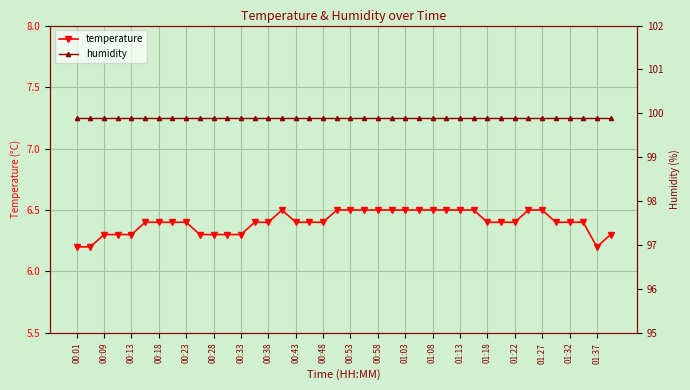

Is it true that temperature equals 6.5 at 01:08?

True